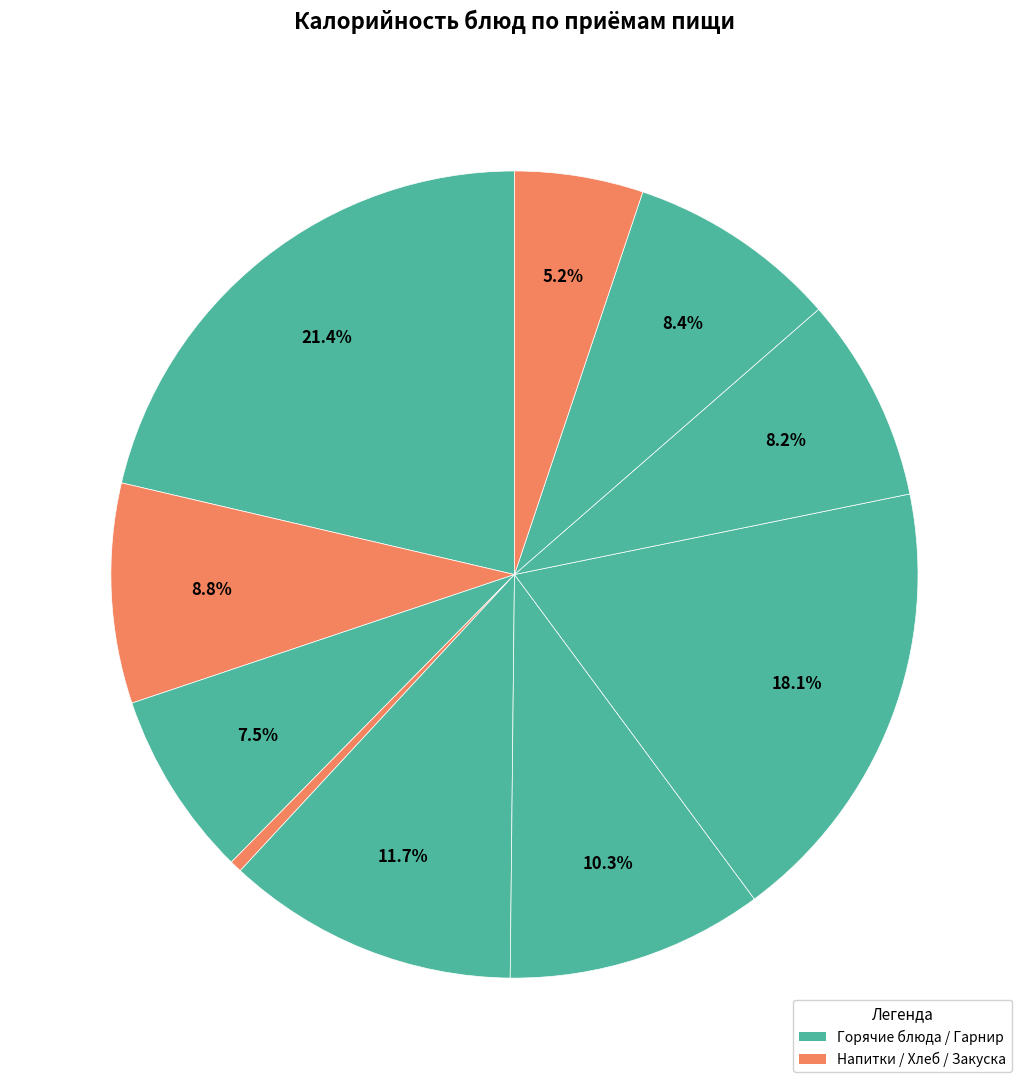

How many segments does this pie chart have?

10